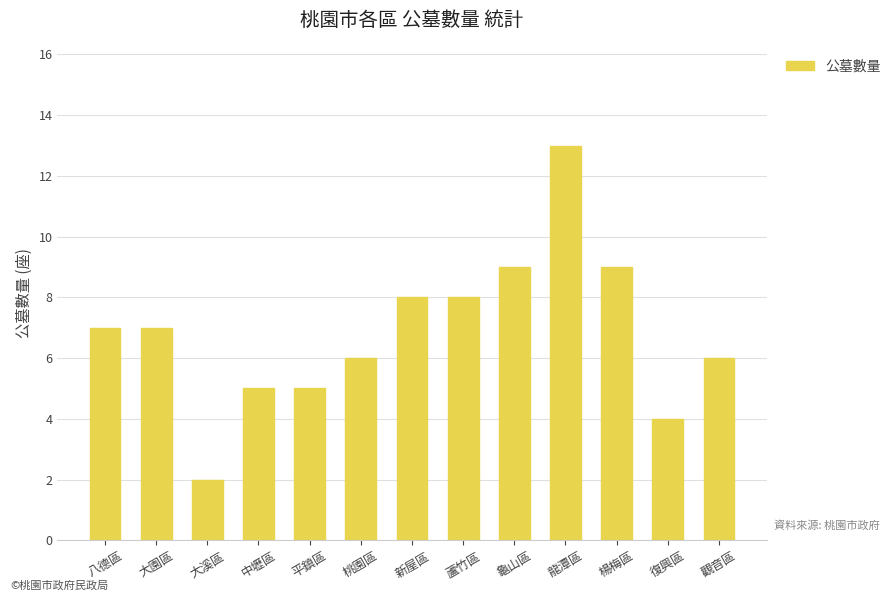

Reading left to right, what are all the values shown in this chart?

八德區=7	大園區=7	大溪區=2	中壢區=5	平鎮區=5	桃園區=6	新屋區=8	蘆竹區=8	龜山區=9	龍潭區=13	楊梅區=9	復興區=4	觀音區=6